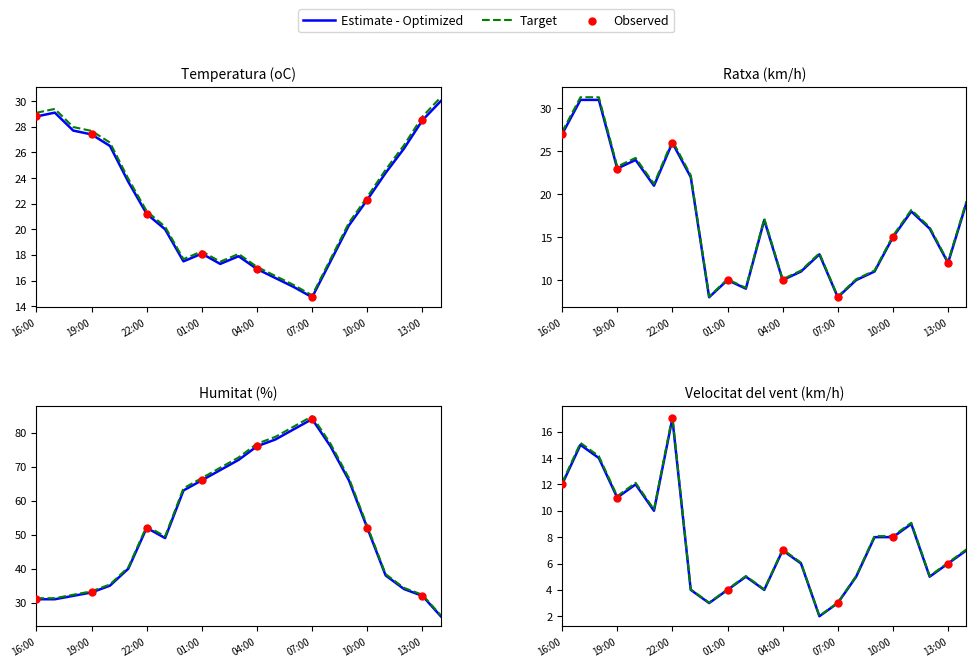

Which series has the largest Y range (max minus min)?

Humitat (%)